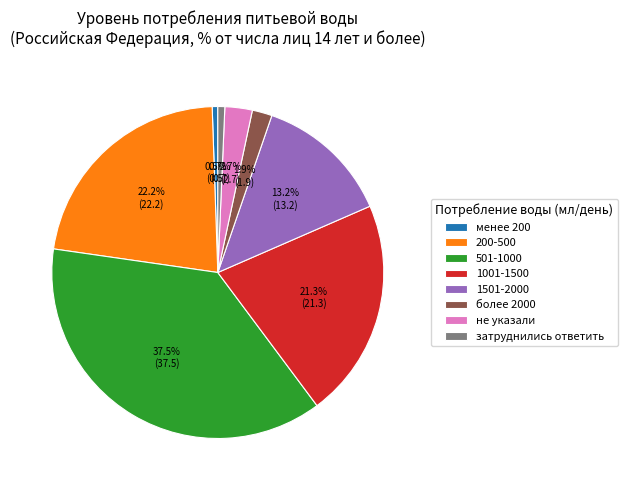

What portion of the pie excludes 200-500?

77.8%